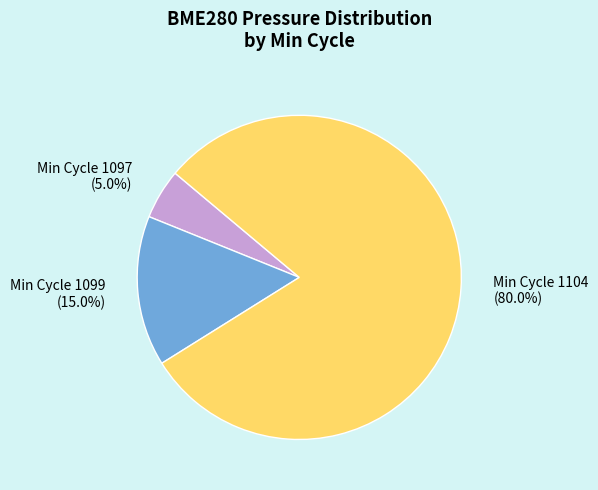

What percentage do Min Cycle 1097 and Min Cycle 1104 together represent?

85.0%